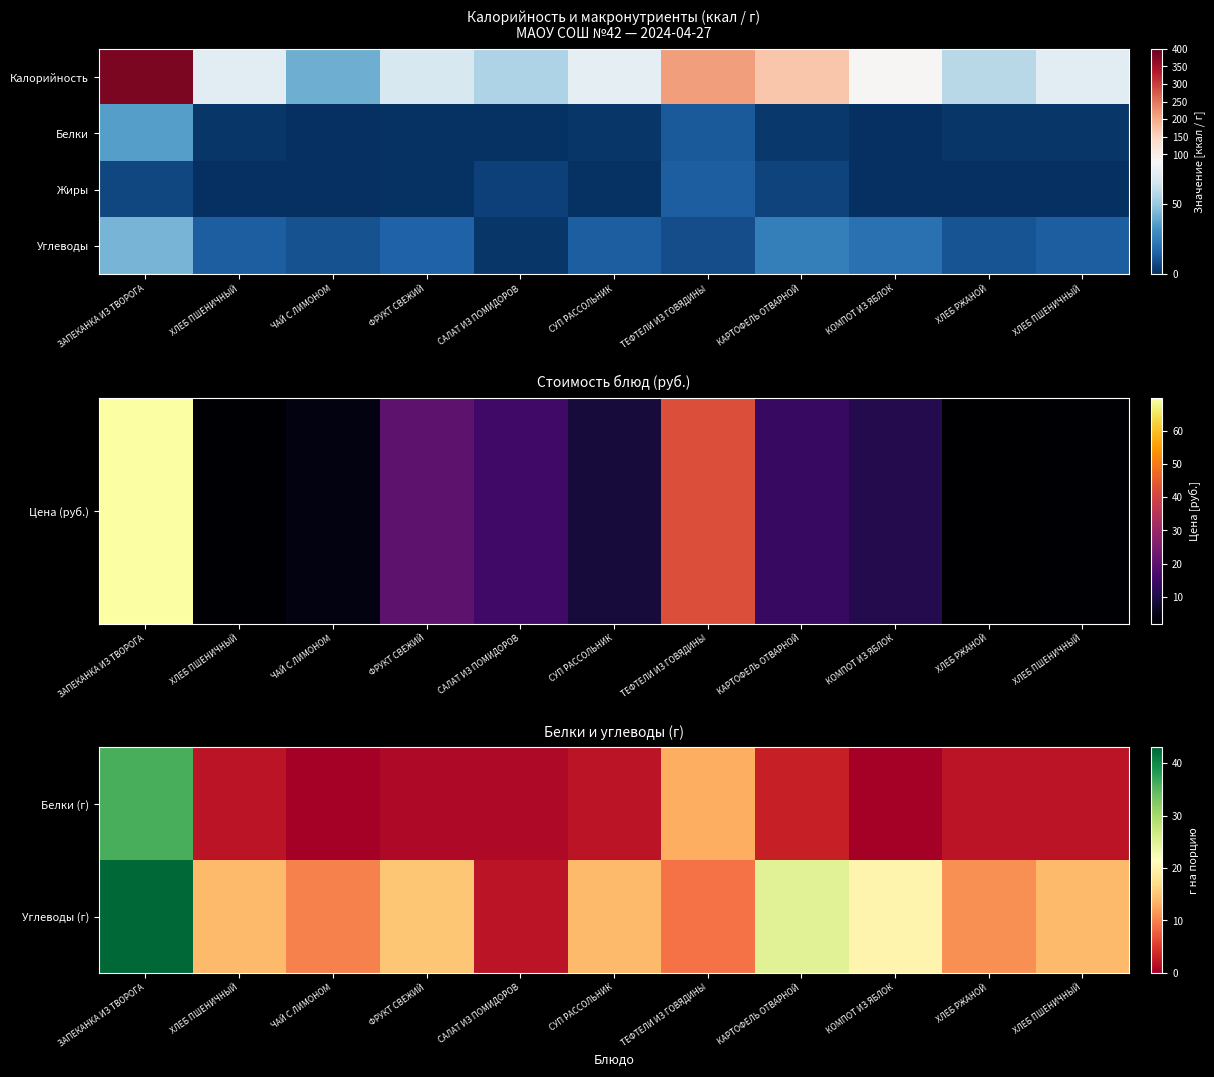

True or false: Углеводы (г) has a value of 3 at САЛАТ ИЗ ПОМИДОРОВ.

False